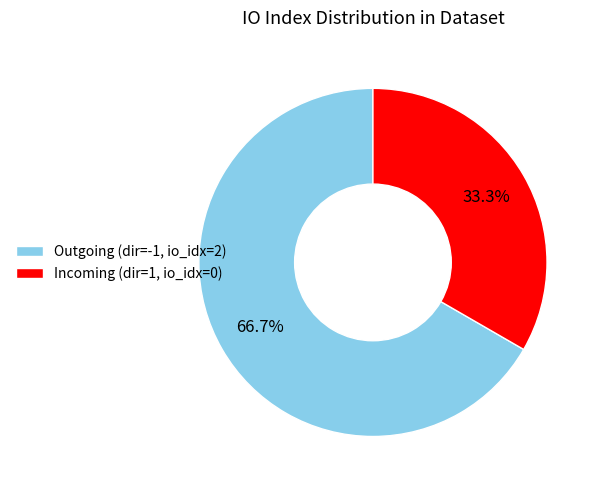

To the nearest percent, what is the difference between the largest and smallest slice percentages?

33%